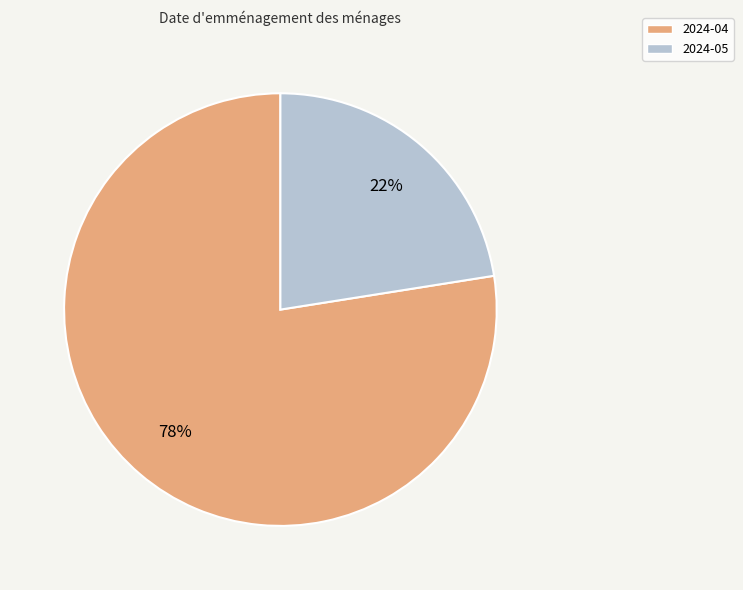

How many segments does this pie chart have?

2